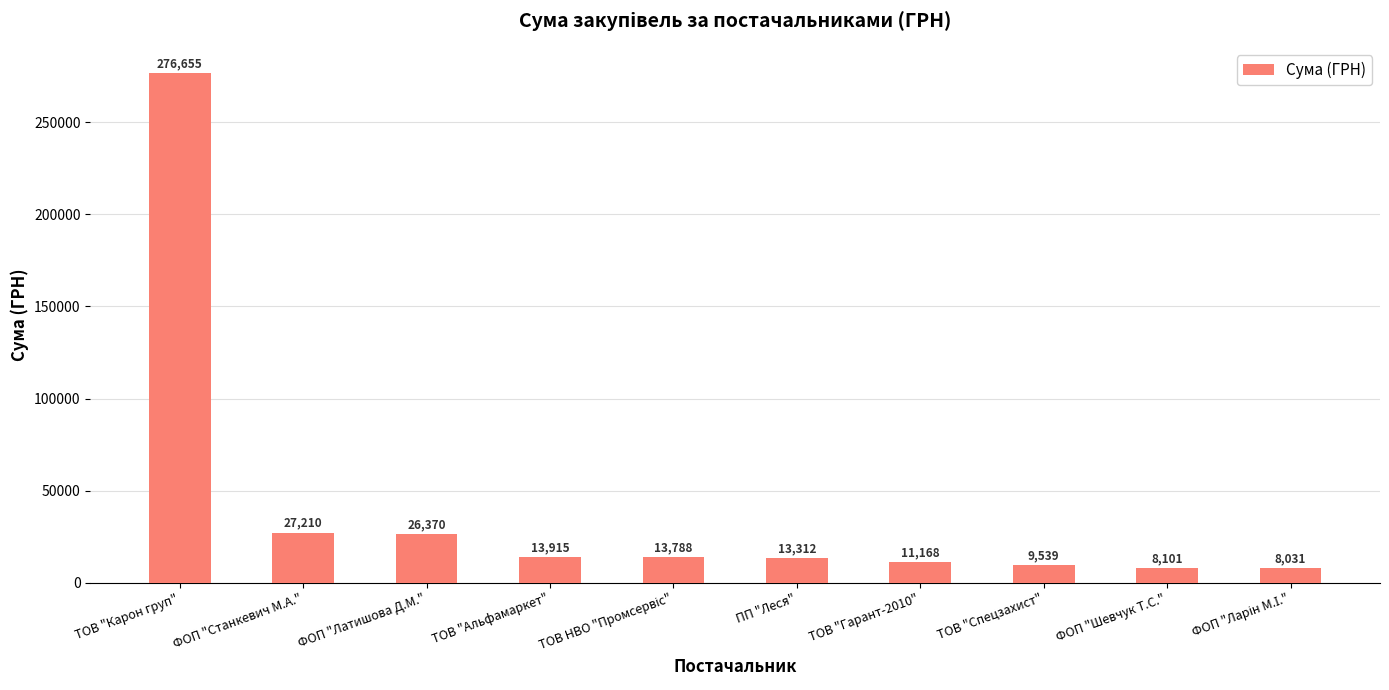

How many values are below 13788?

5